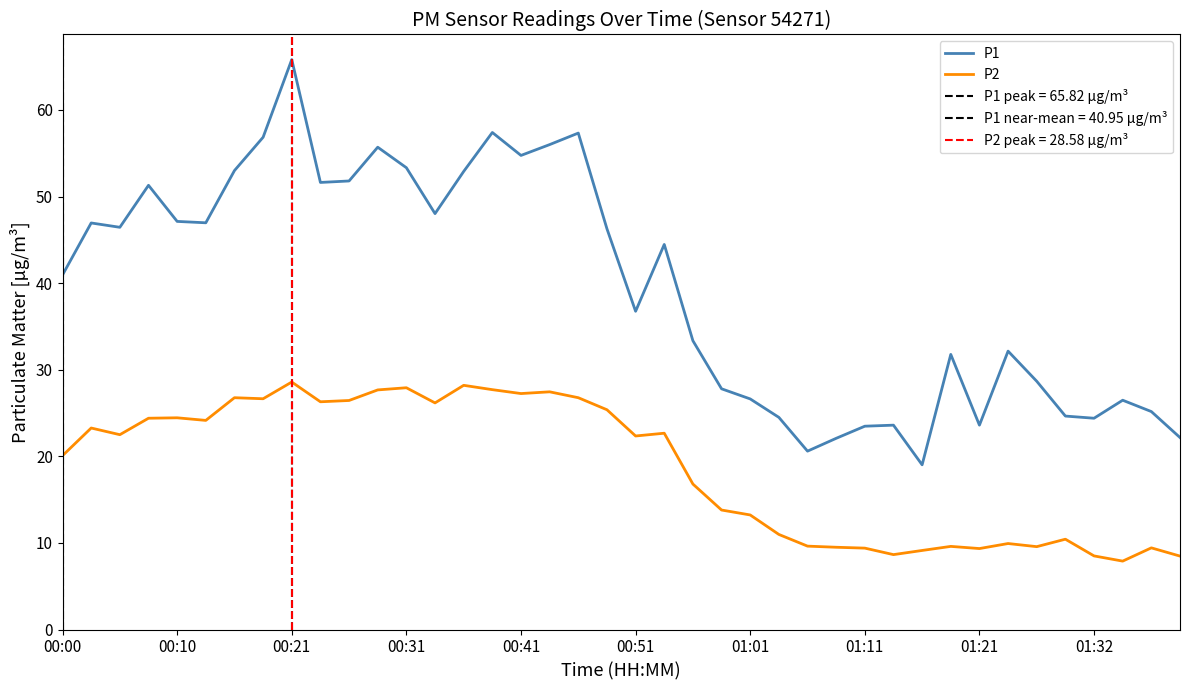

Where is P1 nearest to the value 42?

00:00